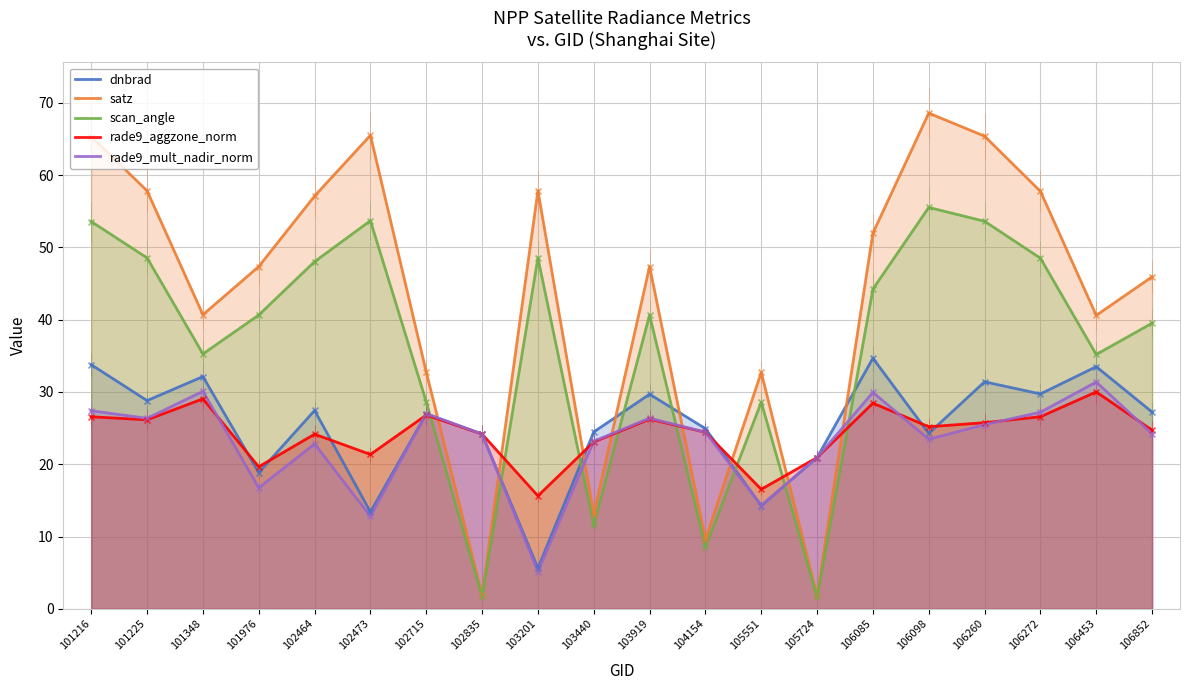

What is the total value across all series at 106272?

189.8